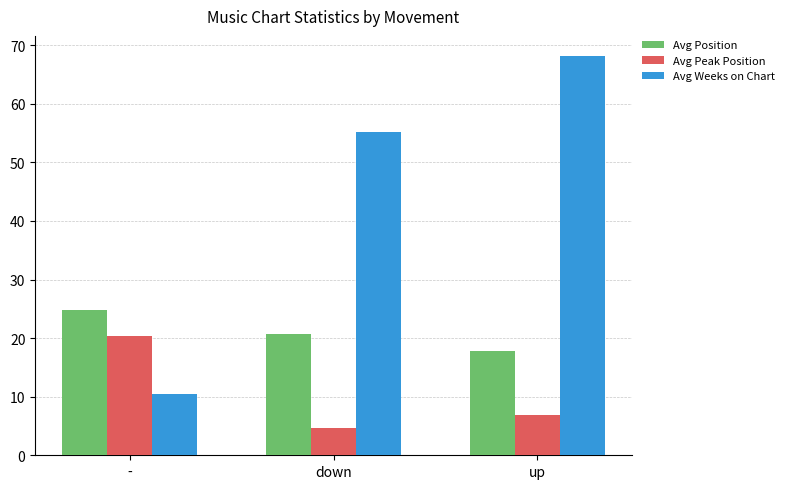

How many data points in Avg Position are above 20?

2